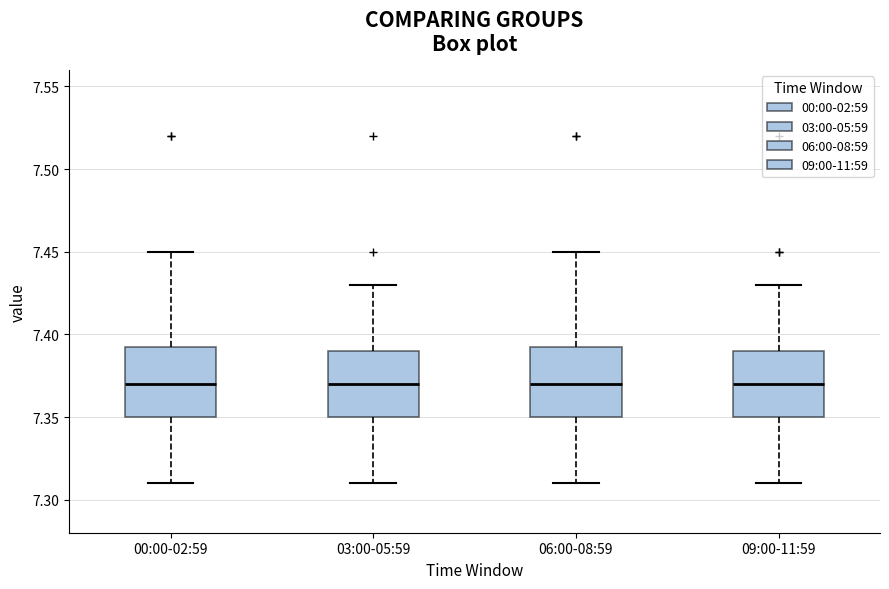

Where does the lower whisker of the box for 00:00-02:59 end on the y-axis? The values are not printed on the chart, so give them approximately, as read against the axis.

7.310